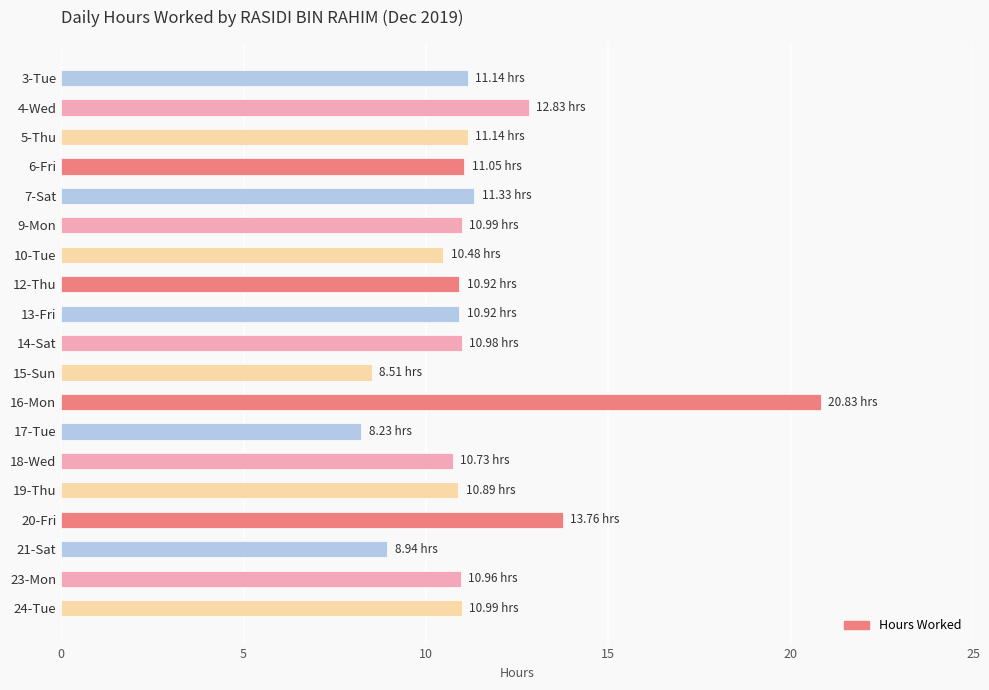

Between 20-Fri and 23-Mon, which is larger?

20-Fri